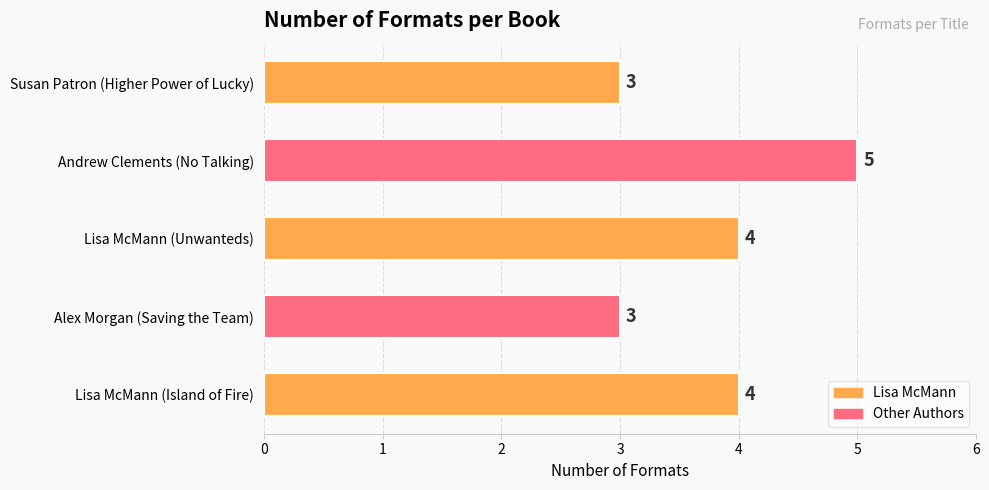

Which label corresponds to the largest value in the chart?

Andrew Clements (No Talking)